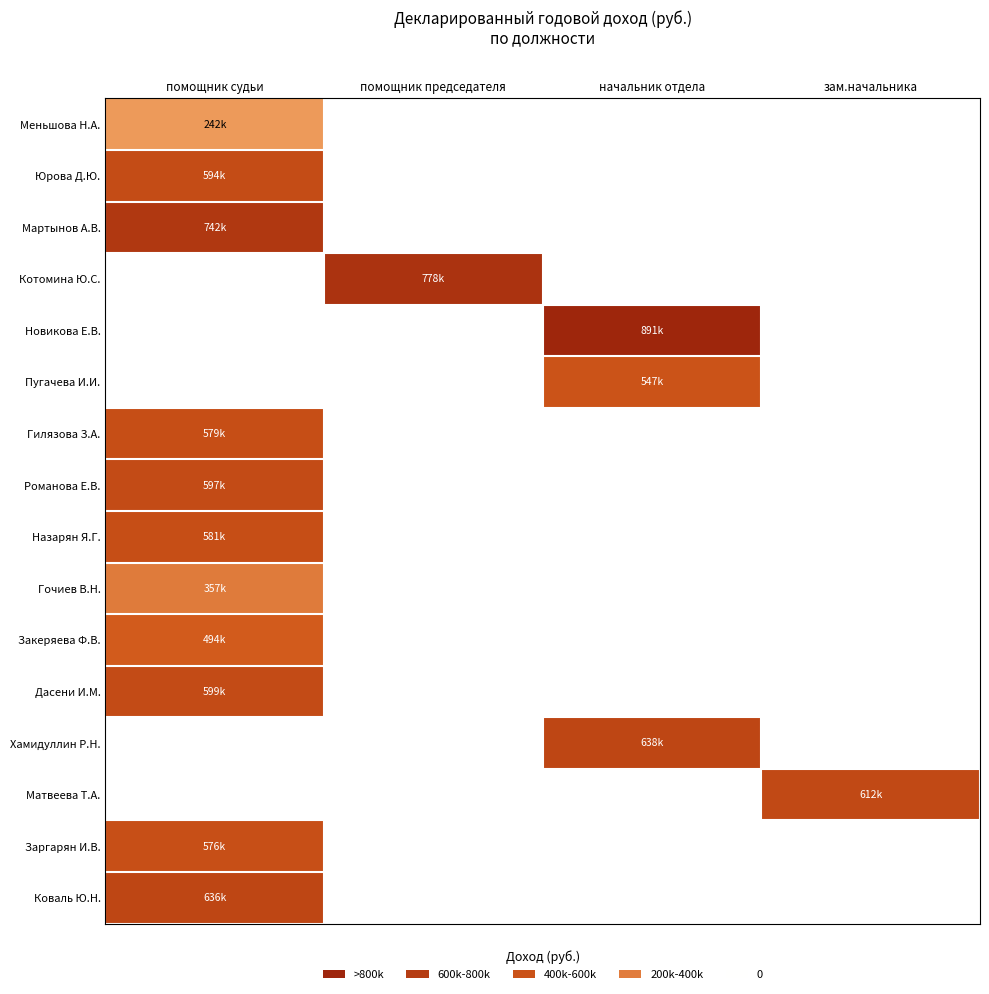

At how many categories does at least one series exceed 162333?

4